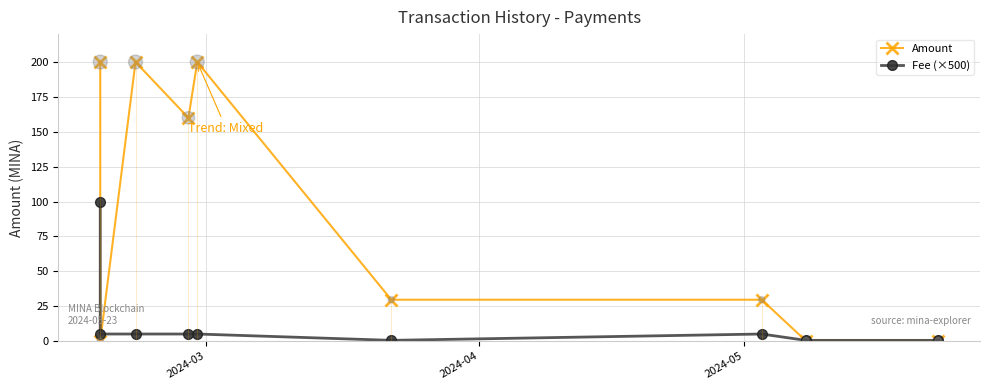

Which series has the largest Y range (max minus min)?

Amount